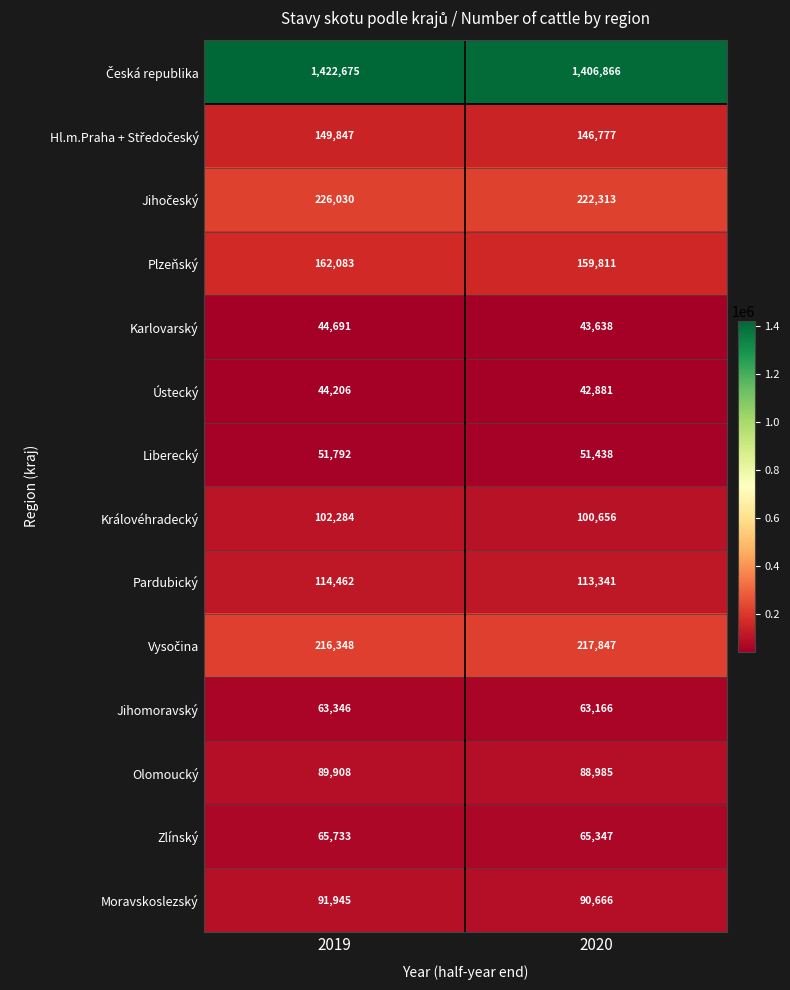

Where is Olomoucký nearest to the value 89446?

2020